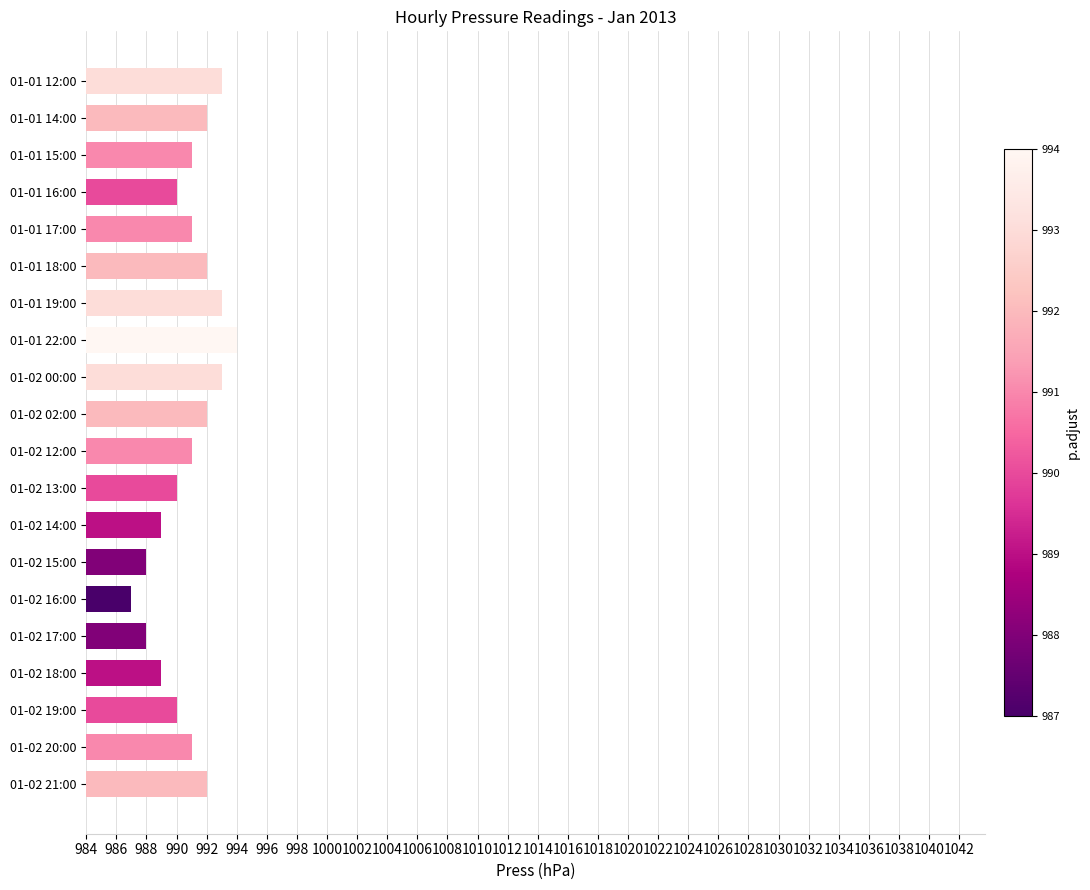

At which category does the chart reach its peak across all series?

01-01 22:00